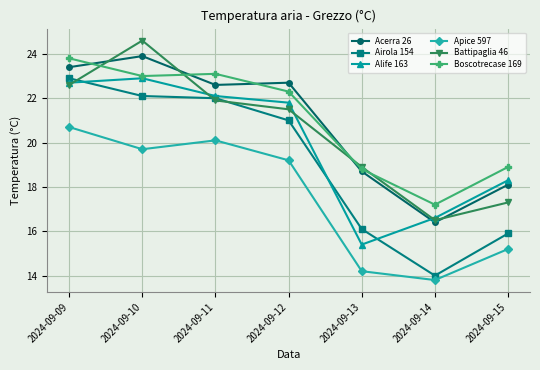

Reading left to right, extract all data points from this chart.

Acerra 26: 2024-09-09=23.4	2024-09-10=23.9	2024-09-11=22.6	2024-09-12=22.7	2024-09-13=18.7	2024-09-14=16.4	2024-09-15=18.1
Airola 154: 2024-09-09=22.9	2024-09-10=22.1	2024-09-11=22.0	2024-09-12=21.0	2024-09-13=16.1	2024-09-14=14.0	2024-09-15=15.9
Alife 163: 2024-09-09=22.7	2024-09-10=22.9	2024-09-11=22.1	2024-09-12=21.8	2024-09-13=15.4	2024-09-14=16.6	2024-09-15=18.3
Apice 597: 2024-09-09=20.7	2024-09-10=19.7	2024-09-11=20.1	2024-09-12=19.2	2024-09-13=14.2	2024-09-14=13.8	2024-09-15=15.2
Battipaglia 46: 2024-09-09=22.6	2024-09-10=24.6	2024-09-11=21.9	2024-09-12=21.5	2024-09-13=18.9	2024-09-14=16.5	2024-09-15=17.3
Boscotrecase 169: 2024-09-09=23.8	2024-09-10=23.0	2024-09-11=23.1	2024-09-12=22.3	2024-09-13=18.8	2024-09-14=17.2	2024-09-15=18.9